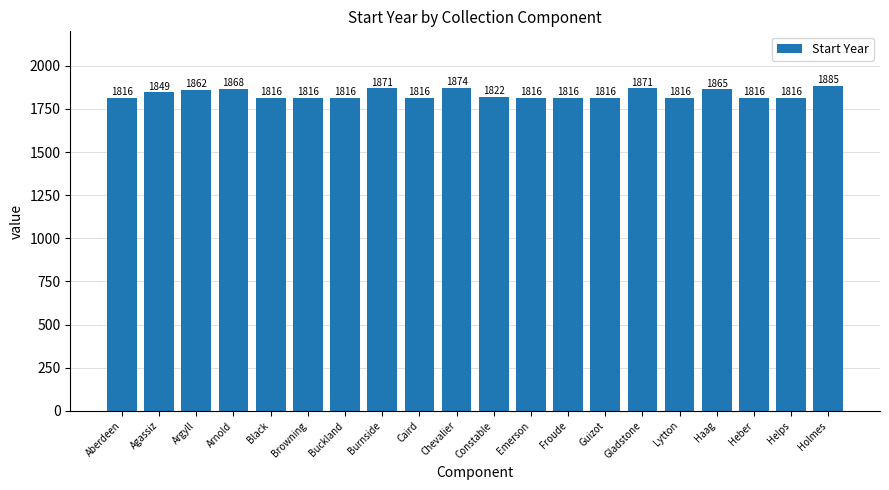

The chart shows a value of 517 at Aberdeen. True or false?

False